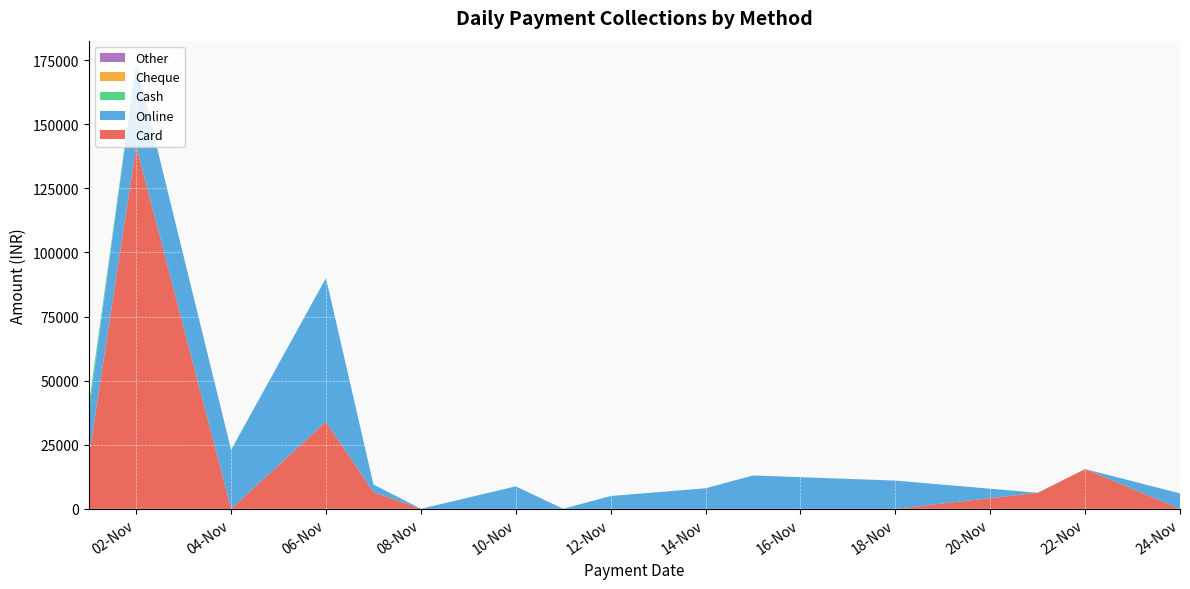

Reading left to right, list all the values displayed in this chart.

Card: 01-11-2023=20000	02-11-2023=141500	04-11-2023=0	06-11-2023=34000	07-11-2023=6500	08-11-2023=0	10-11-2023=0	11-11-2023=0	12-11-2023=0	14-11-2023=0	15-11-2023=0	18-11-2023=0	21-11-2023=6250	22-11-2023=15500	24-11-2023=0
Online: 01-11-2023=17500	02-11-2023=32400	04-11-2023=23000	06-11-2023=56000	07-11-2023=3000	08-11-2023=0	10-11-2023=8750	11-11-2023=0	12-11-2023=5000	14-11-2023=8000	15-11-2023=13000	18-11-2023=11000	21-11-2023=0	22-11-2023=0	24-11-2023=6000
Cash: 01-11-2023=3000	02-11-2023=0	04-11-2023=0	06-11-2023=0	07-11-2023=0	08-11-2023=0	10-11-2023=0	11-11-2023=0	12-11-2023=0	14-11-2023=0	15-11-2023=0	18-11-2023=0	21-11-2023=0	22-11-2023=0	24-11-2023=0
Cheque: 01-11-2023=0	02-11-2023=0	04-11-2023=0	06-11-2023=0	07-11-2023=0	08-11-2023=0	10-11-2023=0	11-11-2023=0	12-11-2023=0	14-11-2023=0	15-11-2023=0	18-11-2023=0	21-11-2023=0	22-11-2023=0	24-11-2023=0
Other: 01-11-2023=0	02-11-2023=0	04-11-2023=0	06-11-2023=0	07-11-2023=0	08-11-2023=0	10-11-2023=0	11-11-2023=0	12-11-2023=0	14-11-2023=0	15-11-2023=0	18-11-2023=0	21-11-2023=0	22-11-2023=0	24-11-2023=0